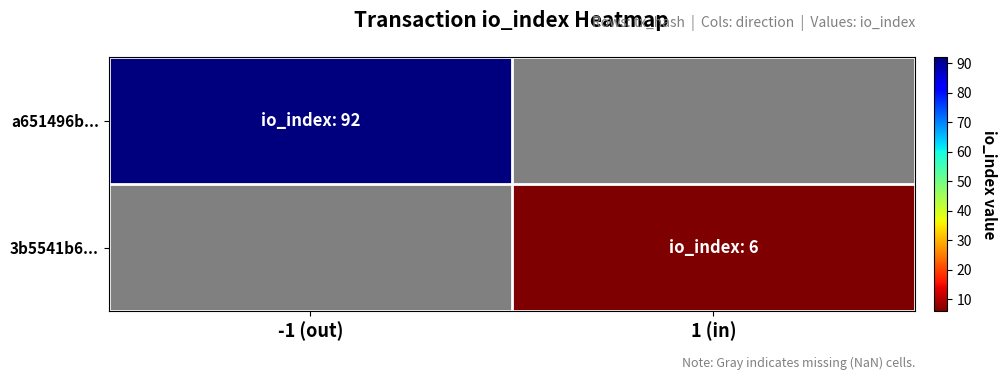

At which label does a651496b... reach its minimum?

-1 (out)